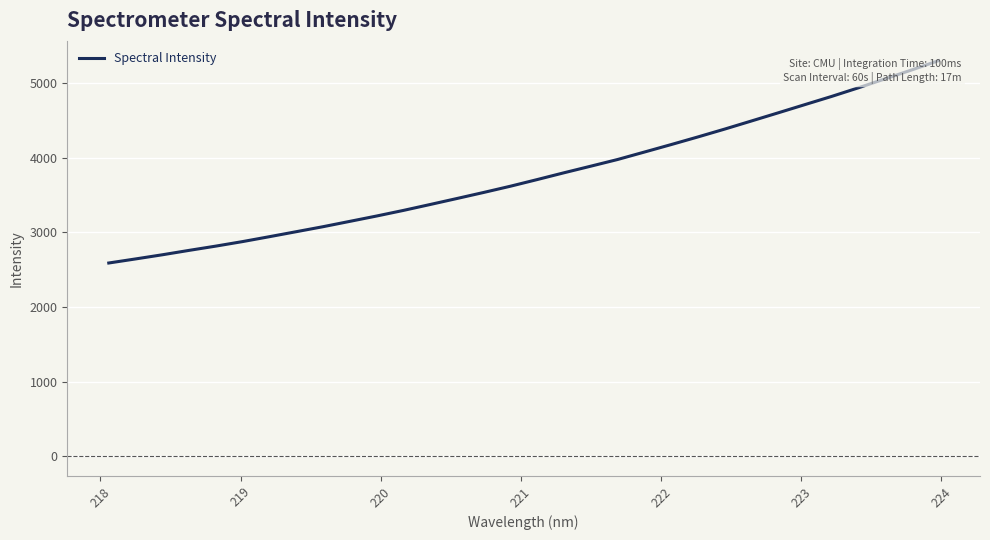

What is the minimum value shown in the chart?

2590.4